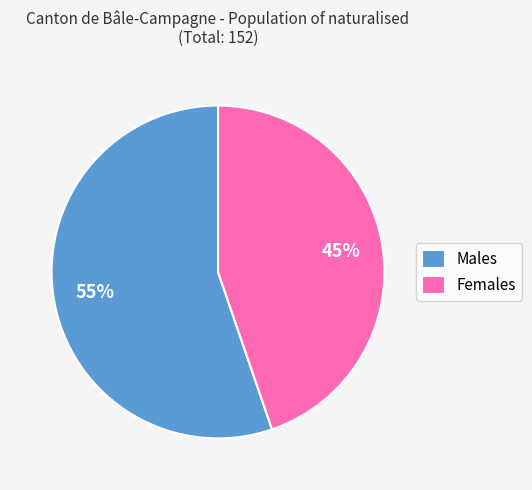

Is the sum of Males and Females greater than half?

Yes